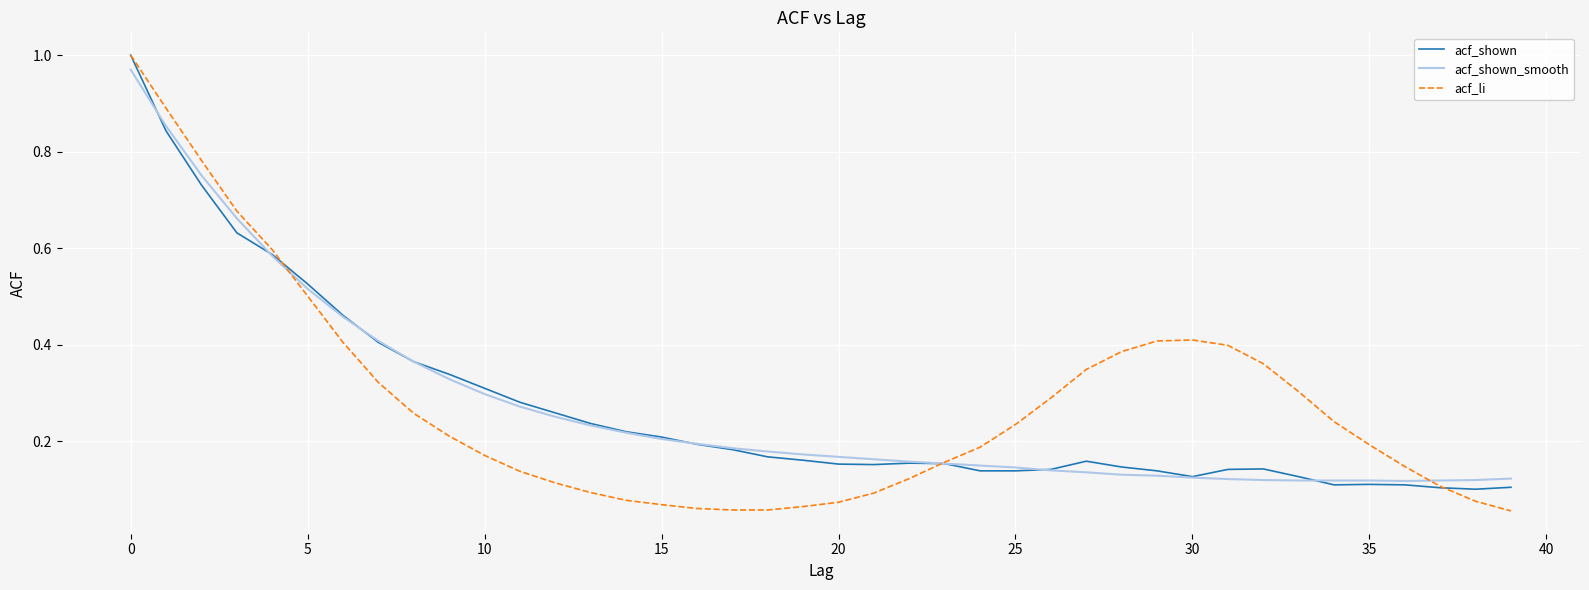

After their last crossing, which series has the higher values: acf_li or acf_shown?

acf_shown